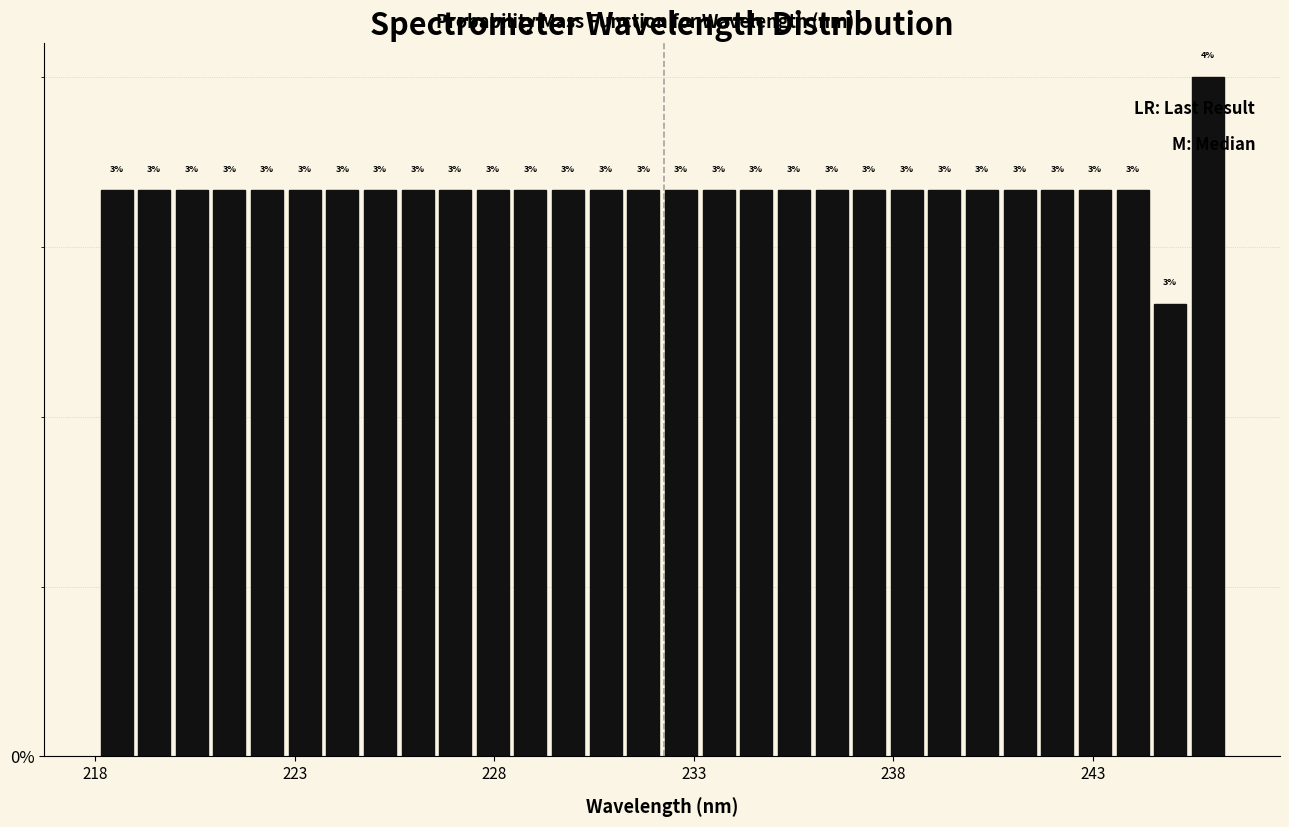

Around what value on the x-axis is the tallest bar? Give the approximate position of its centre, as read against the axis.

246.0